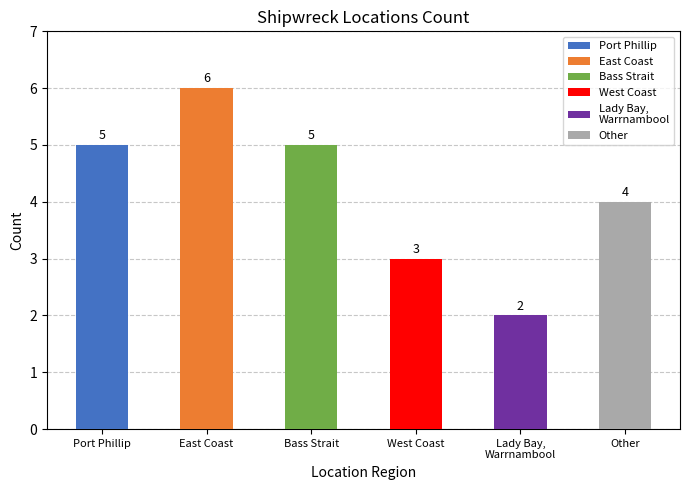

True or false: the data shows 1 at Lady Bay, Warrnambool.

False